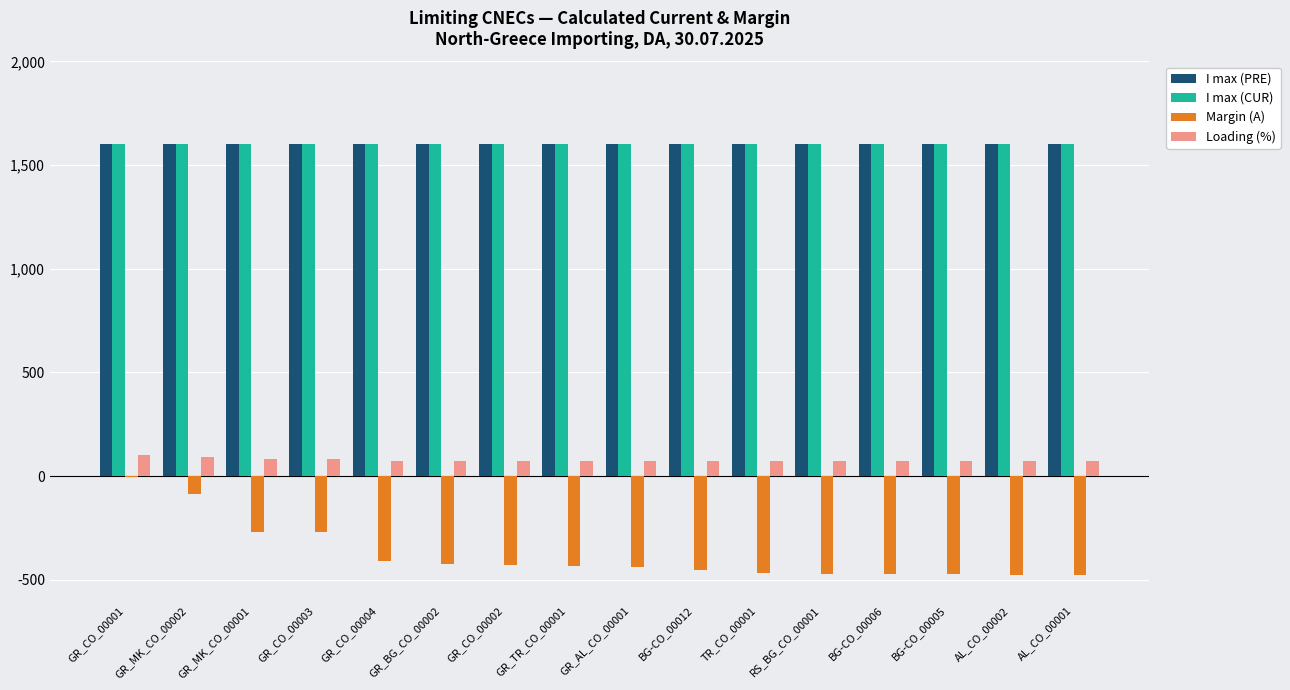

What is the average value of the I max (CUR) series?

1600